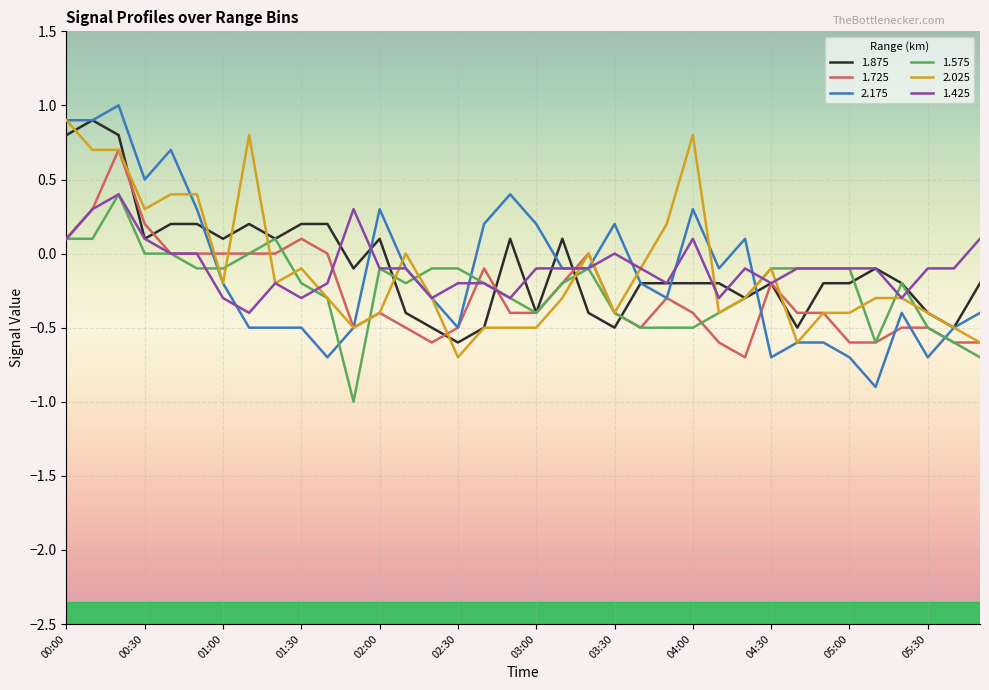

Which series has the largest range (max minus min)?

2.175